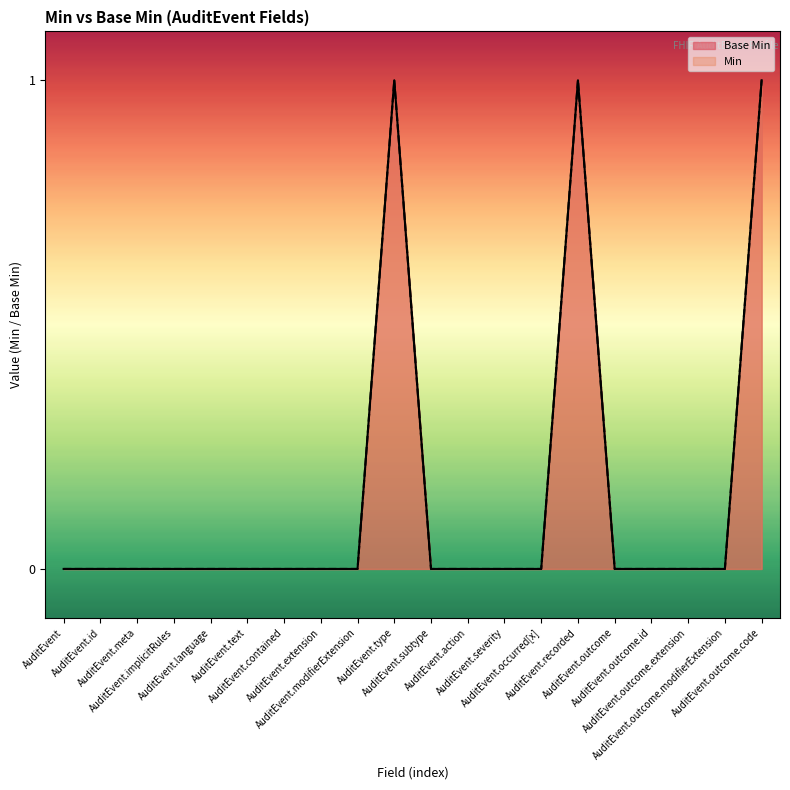

Reading left to right, extract all data points from this chart.

Base Min: 0	0	0	0	0	0	0	0	0	1	0	0	0	0	1	0	0	0	0	1
Min: 0	0	0	0	0	0	0	0	0	1	0	0	0	0	1	0	0	0	0	1